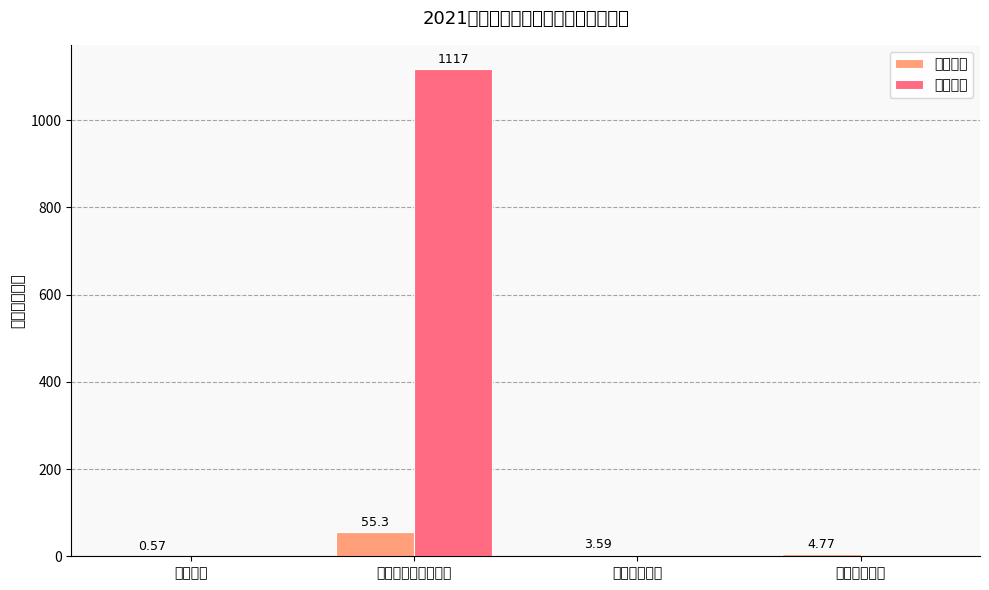

Reading left to right, transcribe all the data shown in this chart.

基本支出: 教育支出=0.6	社会保障和就业支出=55.3	卫生健康支出=3.6	住房保障支出=4.8
项目支出: 教育支出=0.0	社会保障和就业支出=1117.0	卫生健康支出=0.0	住房保障支出=0.0